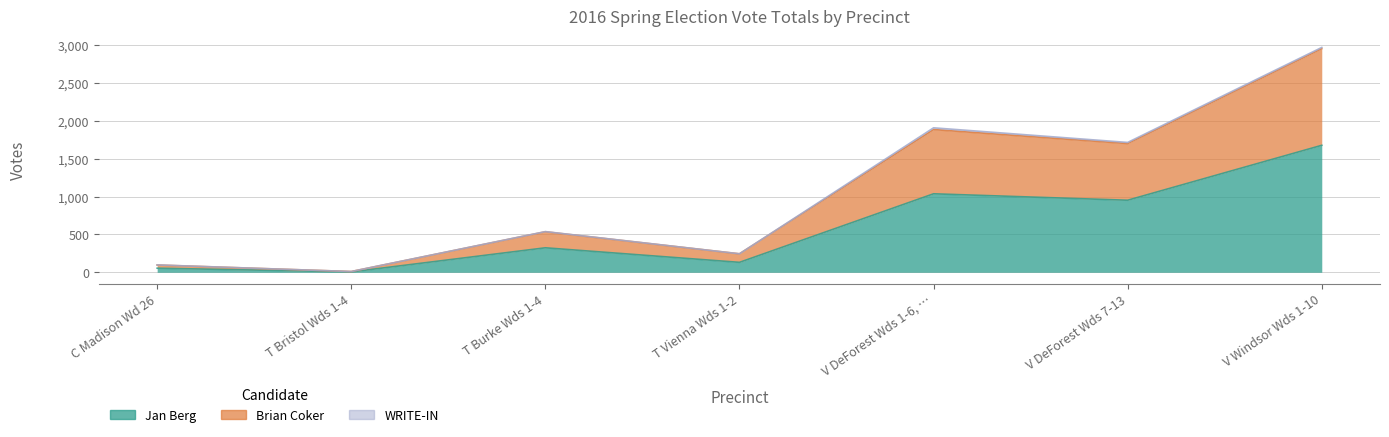

What is the label of the 7th point from the left?

V Windsor Wds 1-10